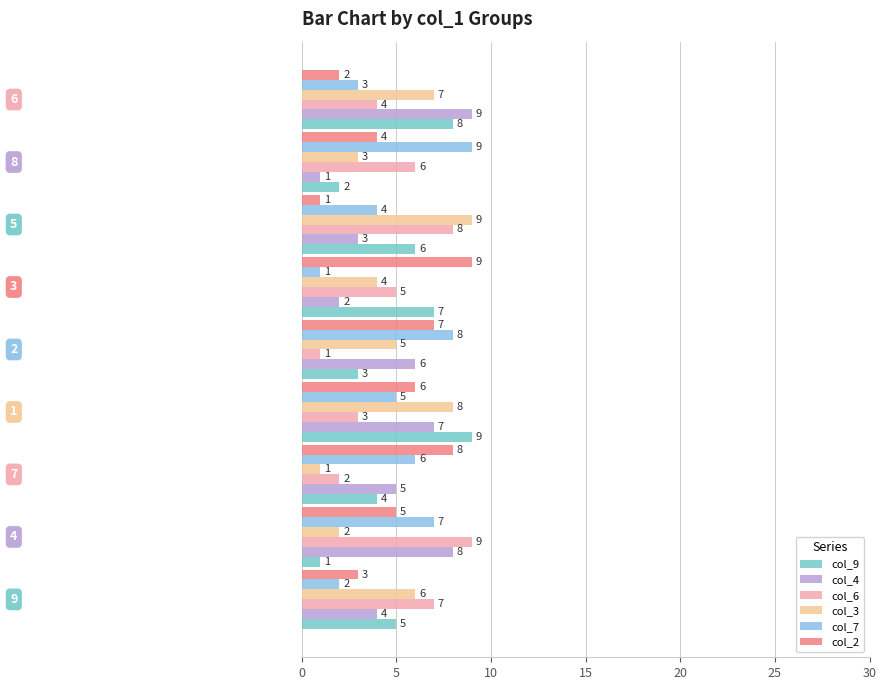

What is the average value of the col_9 series?

5